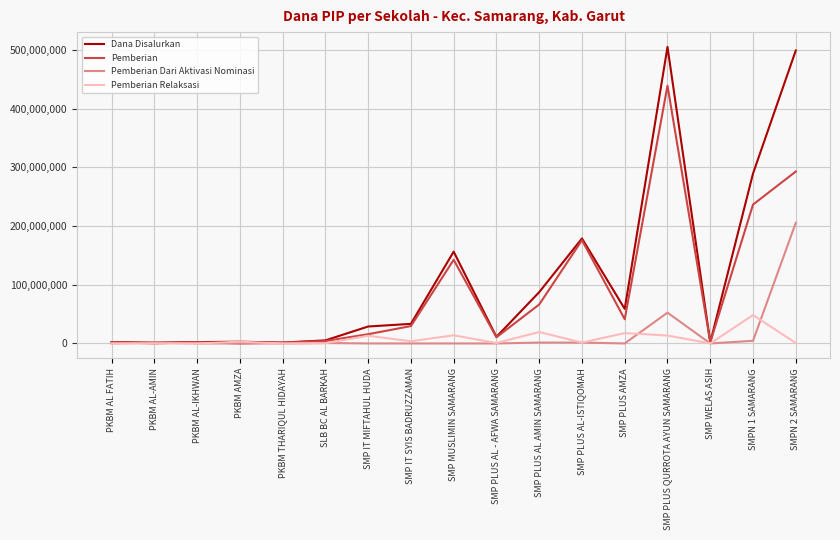

Is the value of Pemberian Dari Aktivasi Nominasi at SMPN 2 SAMARANG greater than the value of Dana Disalurkan at SMP IT MIFTAHUL HUDA?

Yes